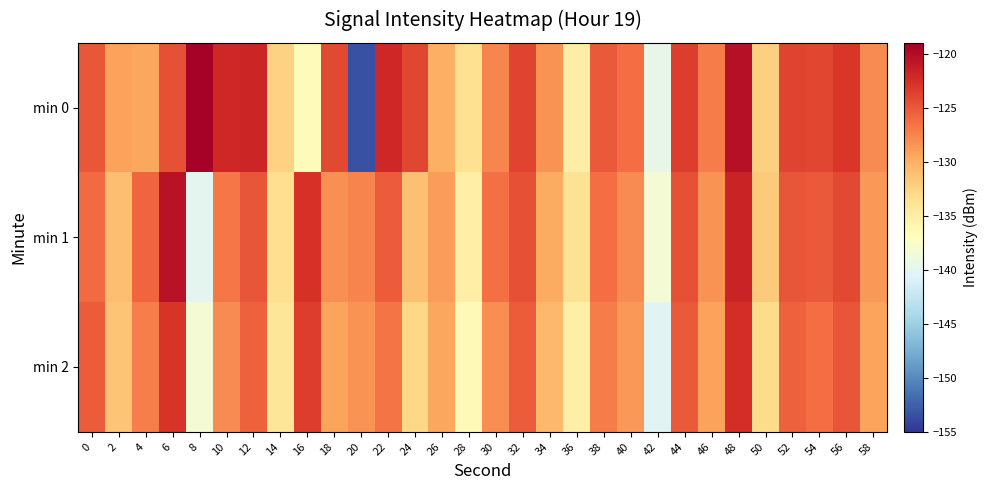

At which category does the chart reach its minimum across all series?

20